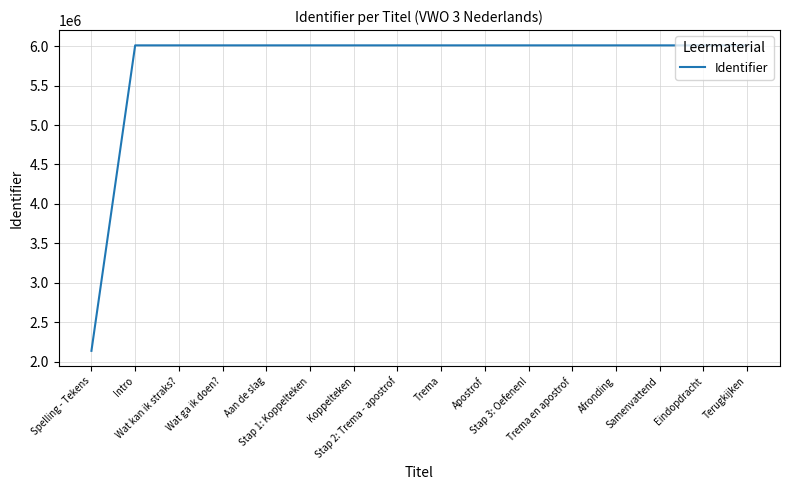

What is the change in value from Wat ga ik doen? to Stap 3: Oefenen!?

+14